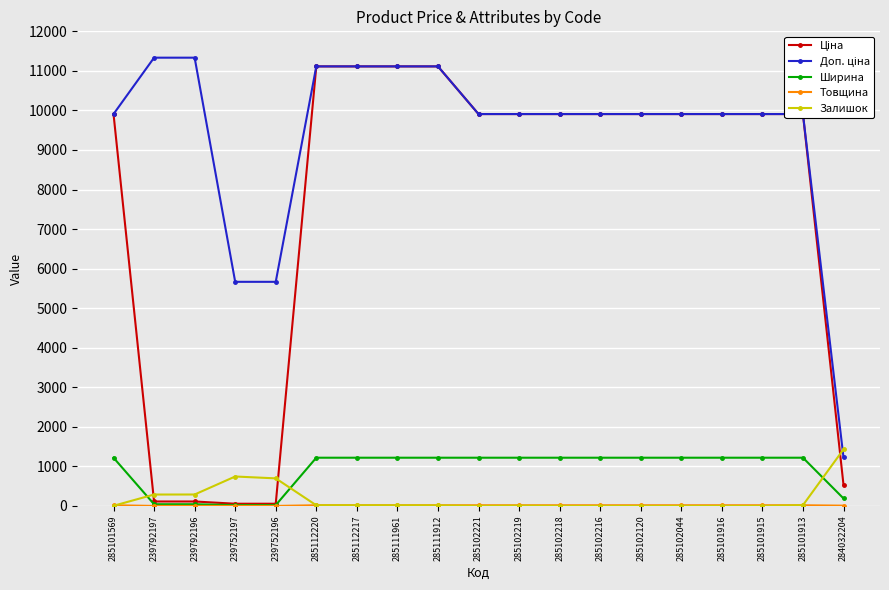

True or false: Ширина and Залишок intersect in this chart.

True